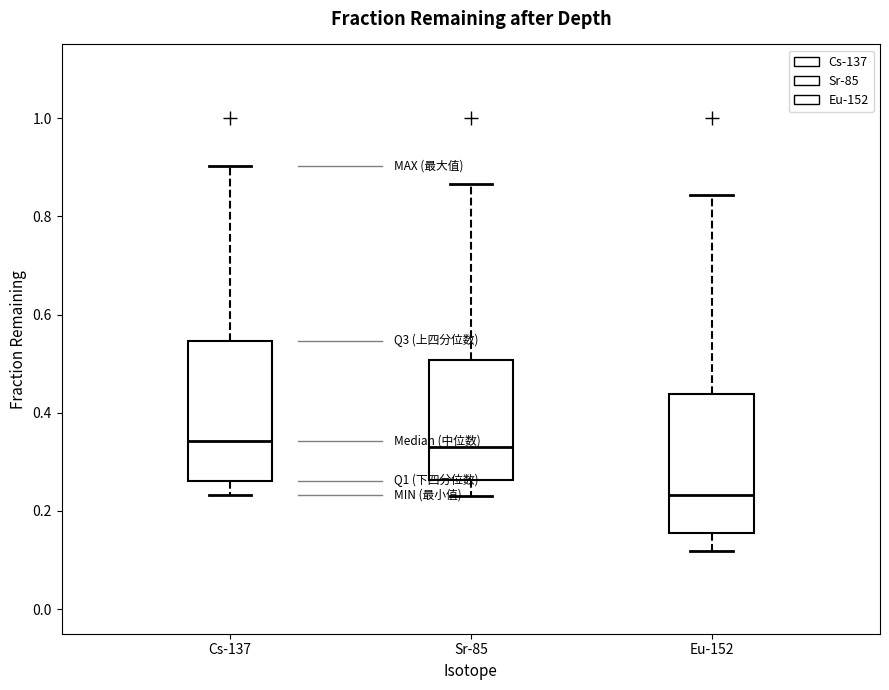

Reading left to right, read every box against the y-axis: the position of its median line, the range the box covers, and the ends of its whiskers. The values are not printed on the chart, so give them approximately, as read against the axis.

Cs-137: median 0.34, box 0.26 to 0.54, whiskers 0.24 to 0.90
Sr-85: median 0.32, box 0.26 to 0.50, whiskers 0.24 to 0.86
Eu-152: median 0.24, box 0.16 to 0.44, whiskers 0.12 to 0.84